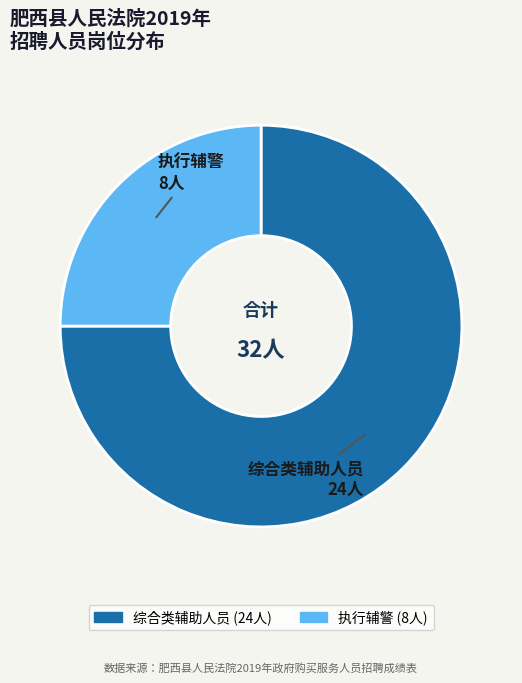

Rank the categories by value from lowest to highest.

执行辅警, 综合类辅助人员